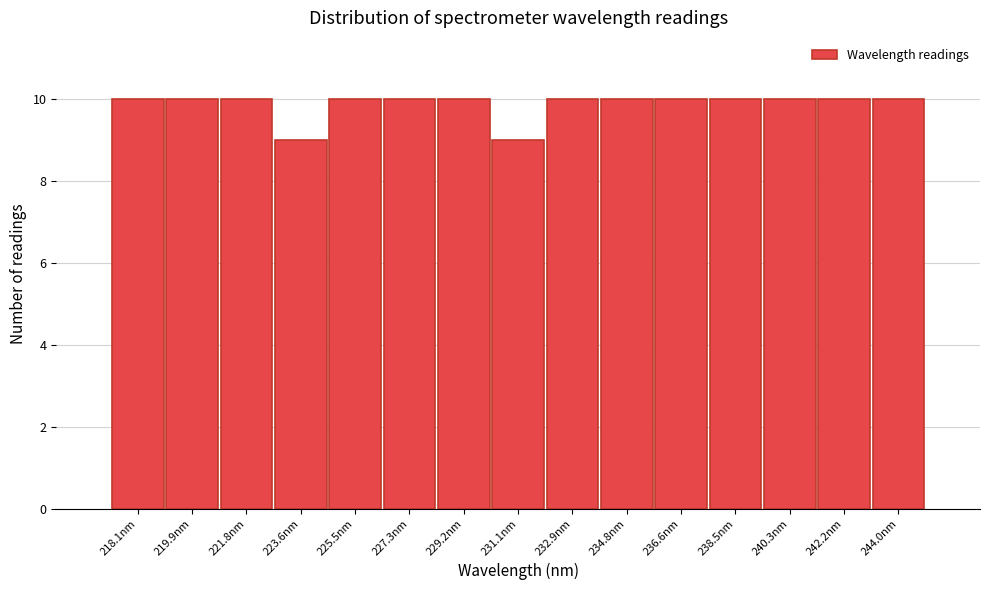

Reading left to right, list all the values displayed in this chart.

218.1nm=10	219.9nm=10	221.8nm=10	223.6nm=9	225.5nm=10	227.3nm=10	229.2nm=10	231.1nm=9	232.9nm=10	234.8nm=10	236.6nm=10	238.5nm=10	240.3nm=10	242.2nm=10	244.0nm=10